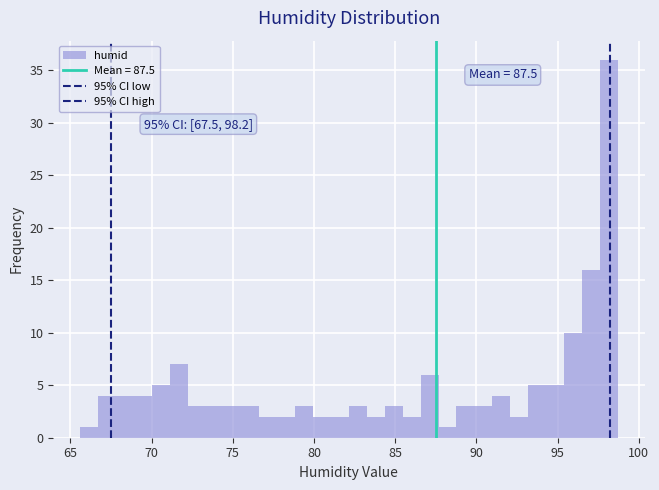

Read against the x-axis, roughly where is the centre of the tallest bar?

98.0